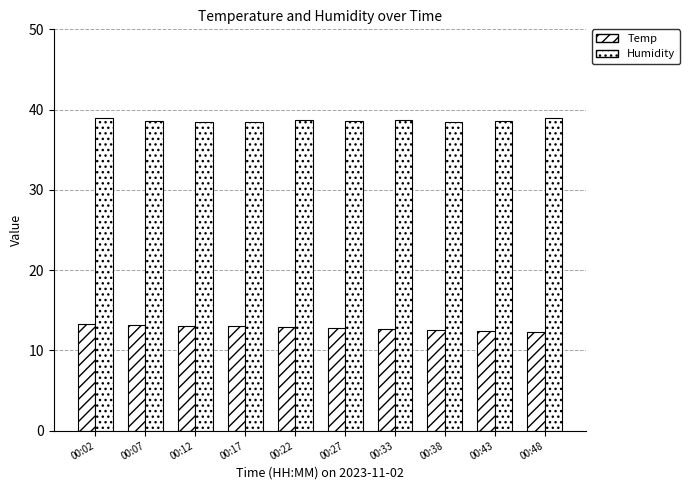

Does the chart contain any negative values?

No